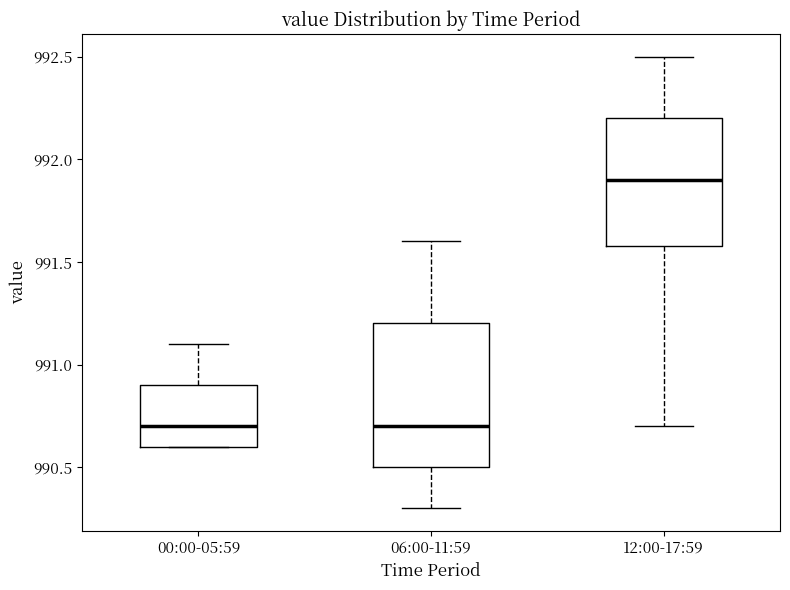

Which box's median line is the highest?

12:00-17:59